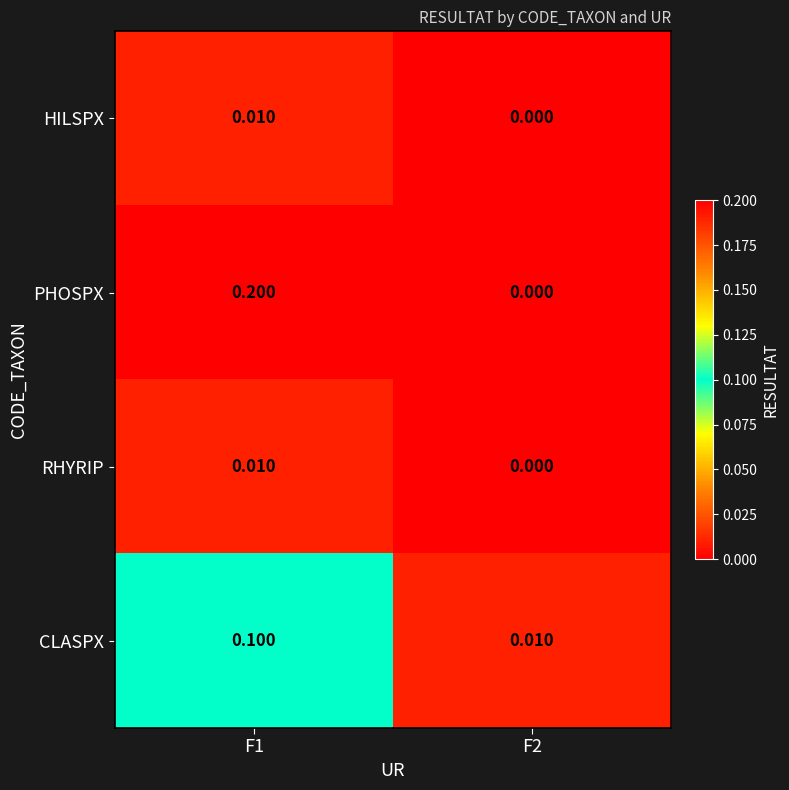

Which series has the widest spread of values?

PHOSPX